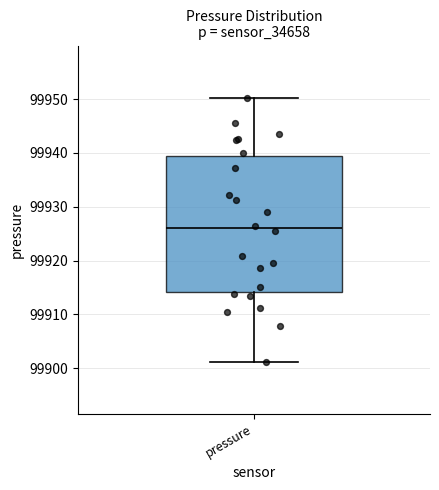

Transcribe this box plot: give where the median line is, the range the box spans, and where the two whiskers end, as read against the y-axis. The values are not printed on the chart, so give them approximately, as read against the axis.

median 99926, box 99914 to 99939, whiskers 99901 to 99950